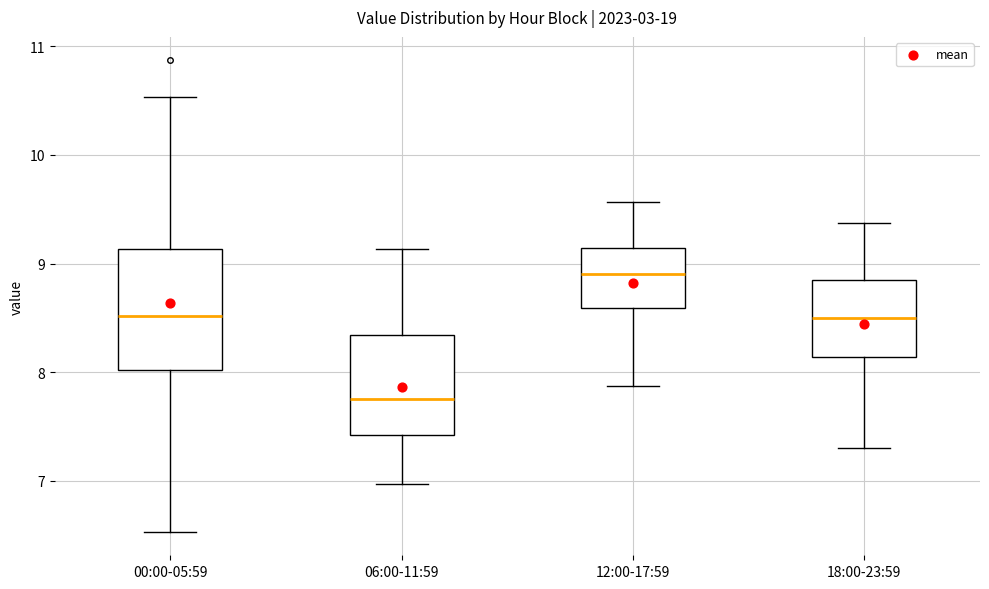

Where is the upper edge of the box for 00:00-05:59 on the y-axis? The values are not printed on the chart, so give them approximately, as read against the axis.

9.1